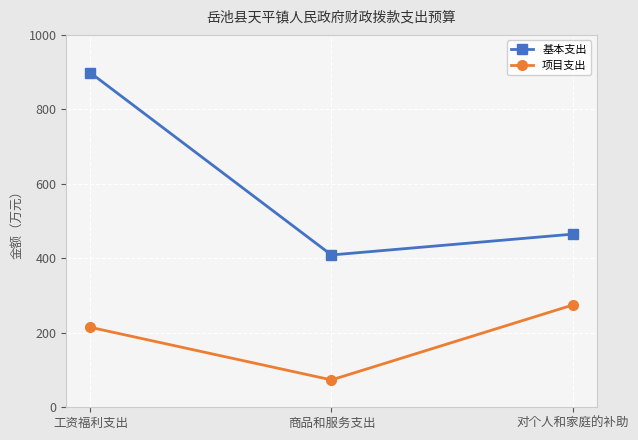

What is the difference between the maximum and minimum values in the 项目支出 series?

201.0